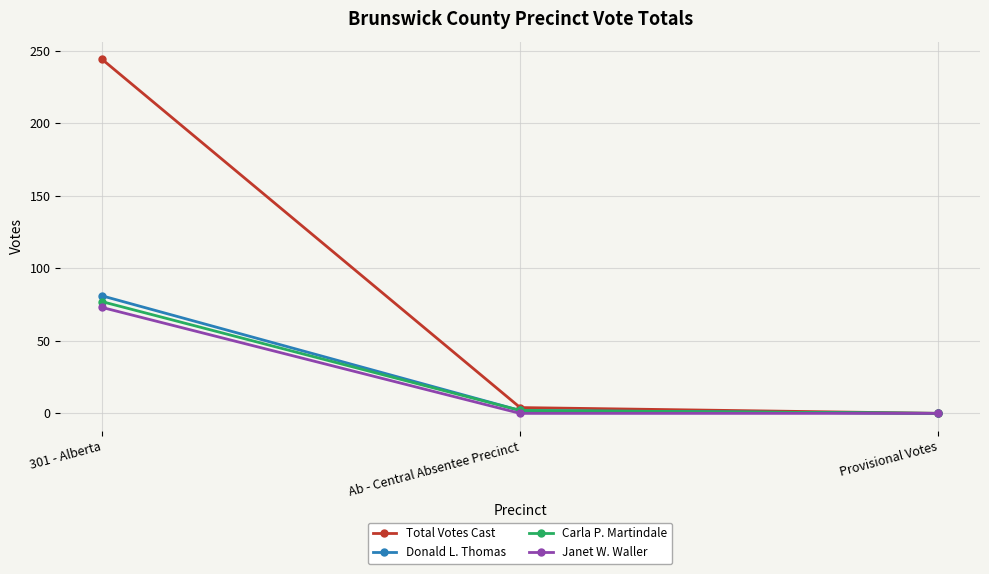

What are all the series names shown in the legend?

Total Votes Cast, Donald L. Thomas, Carla P. Martindale, Janet W. Waller